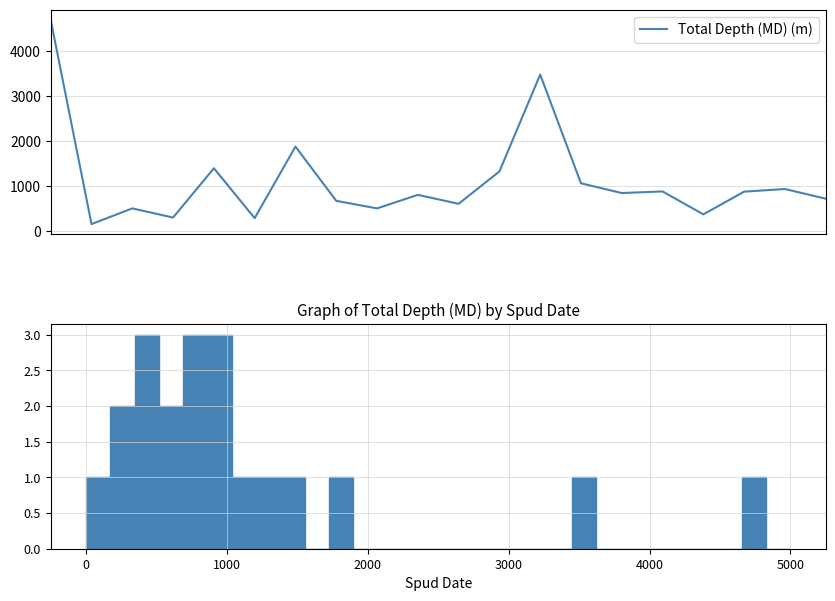

What is the label of the 20th bar from the left?

19